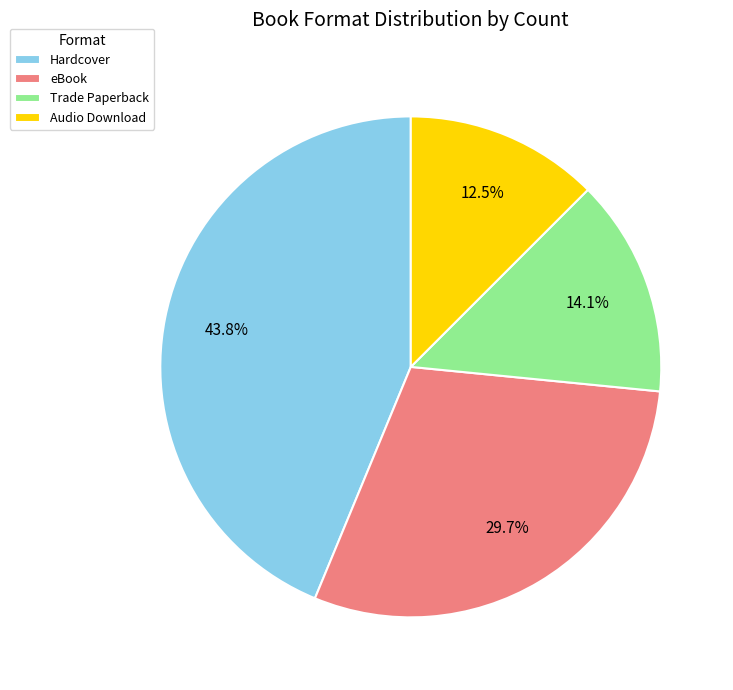

How many segments does this pie chart have?

4